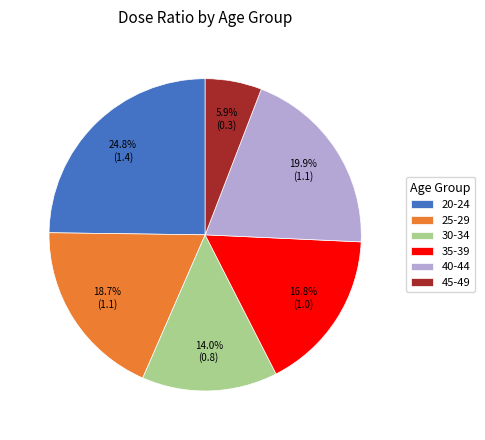

Which category has the biggest portion of the pie?

20-24